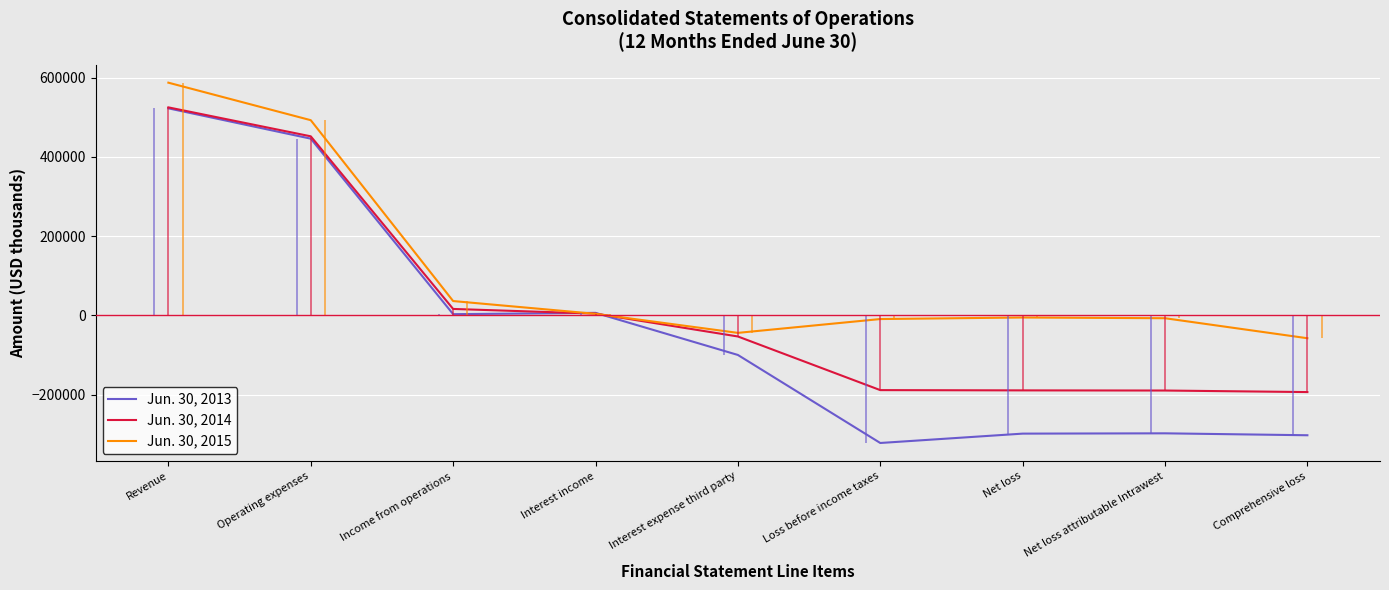

What position from the left is Net loss attributable Intrawest?

8